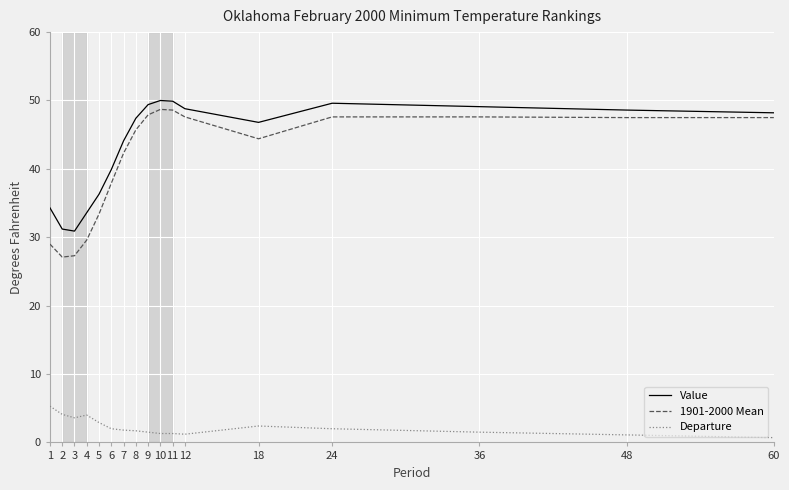

What is the highest value of the 1901-2000 Mean series?

48.7